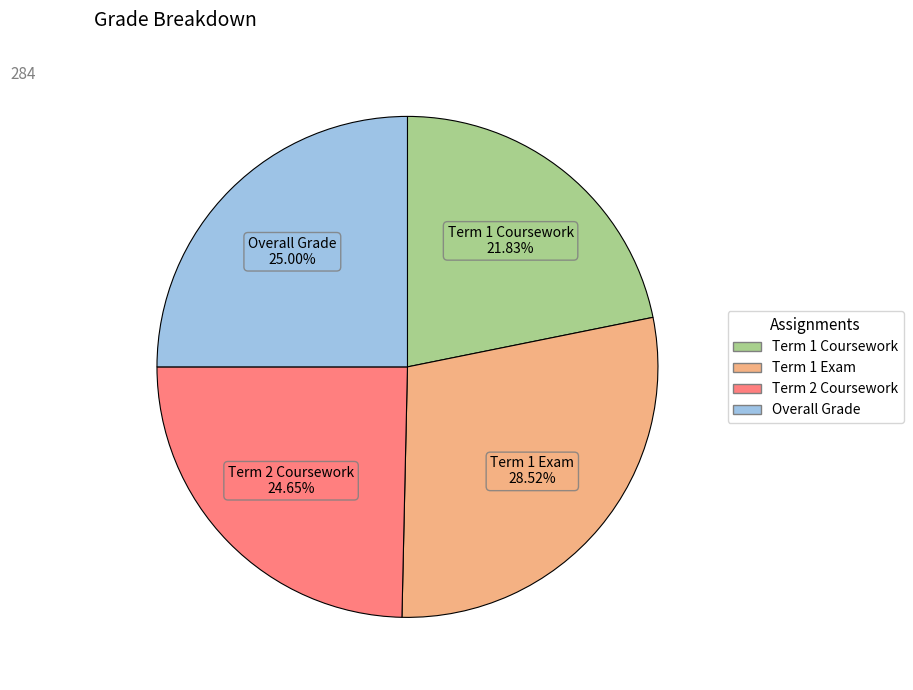

Combined, do Term 1 Coursework and Term 2 Coursework account for over 50%?

No